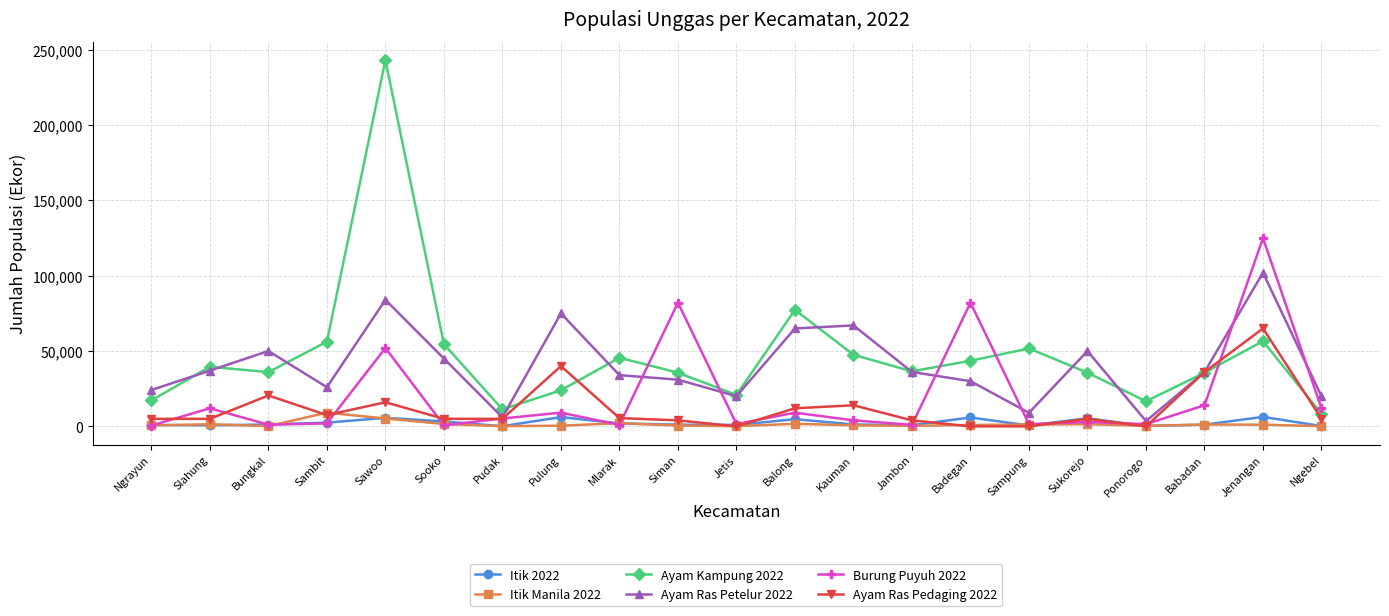

What are all the series names shown in the legend?

Itik 2022, Itik Manila 2022, Ayam Kampung 2022, Ayam Ras Petelur 2022, Burung Puyuh 2022, Ayam Ras Pedaging 2022